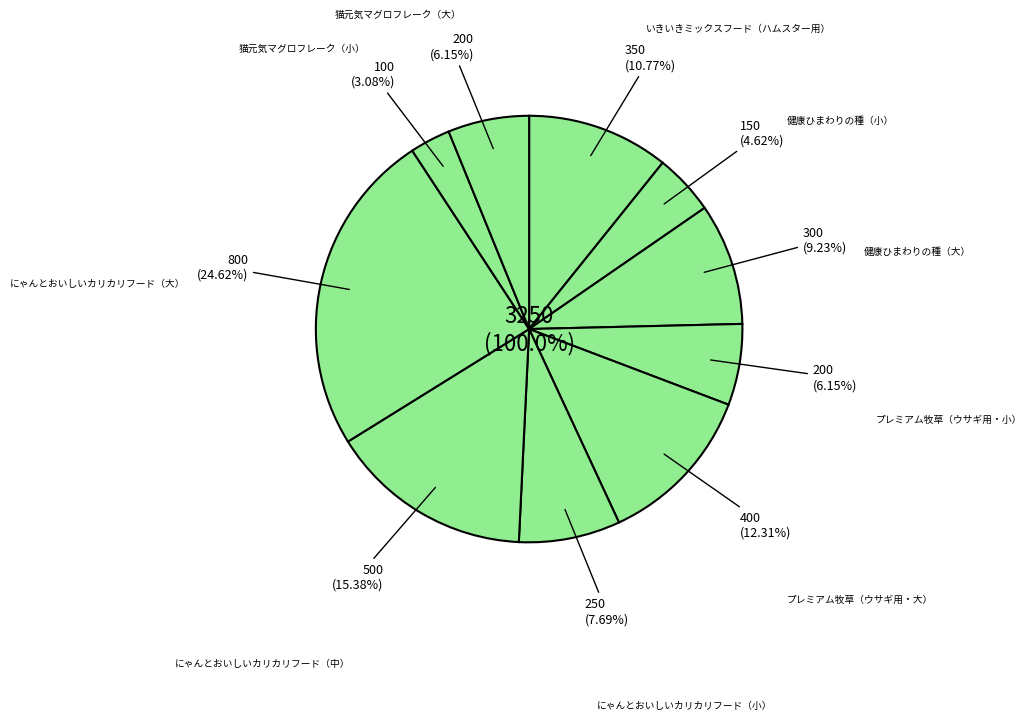

What portion of the pie excludes プレミアム牧草（ウサギ用・大）?

87.7%